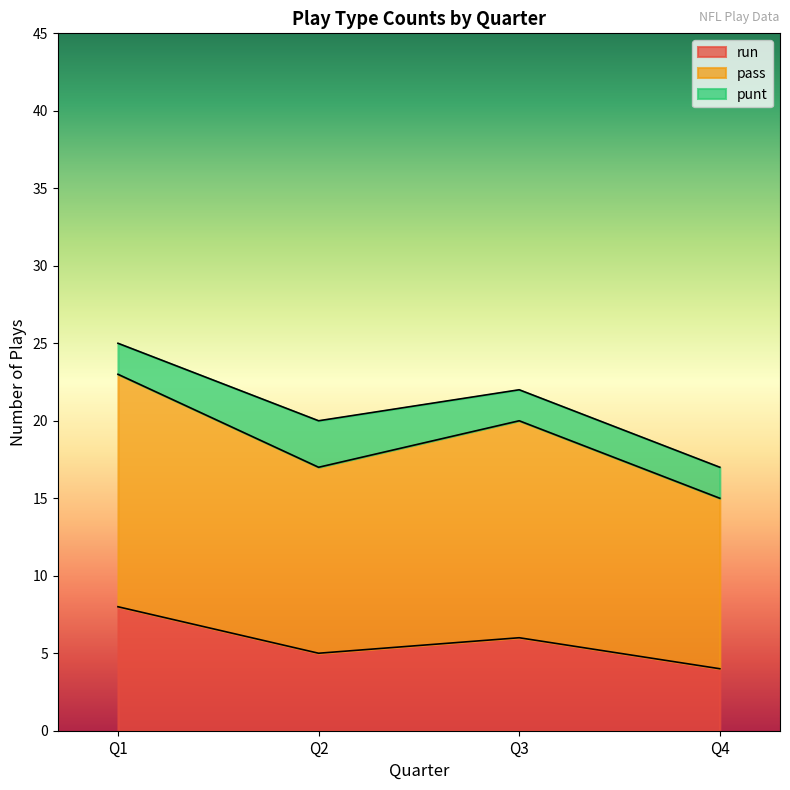

Which category has the highest value in the run series?

Q1